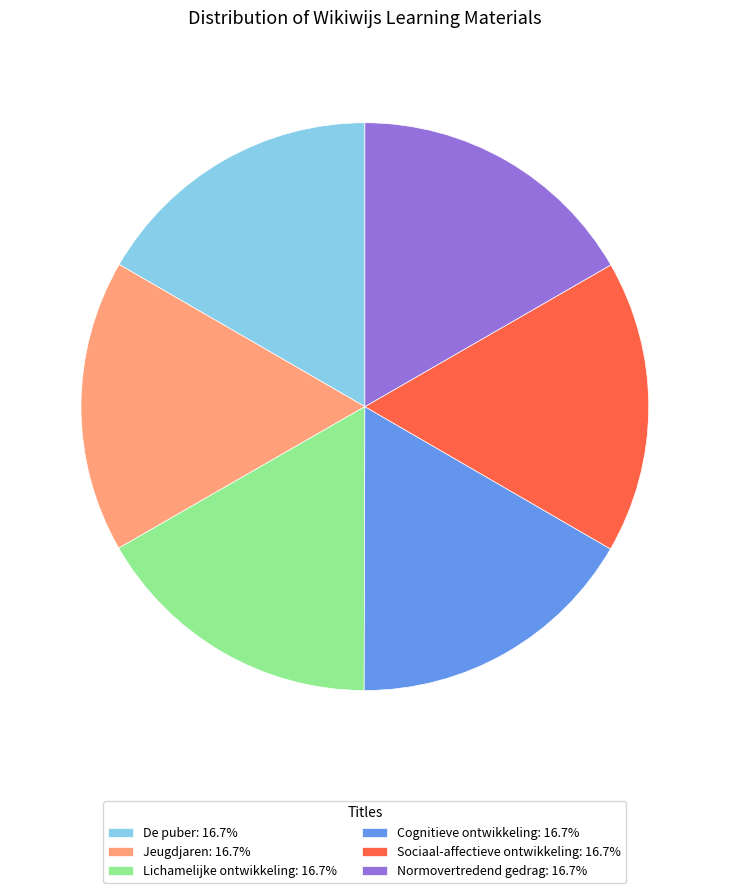

How many slices are in this pie chart?

6